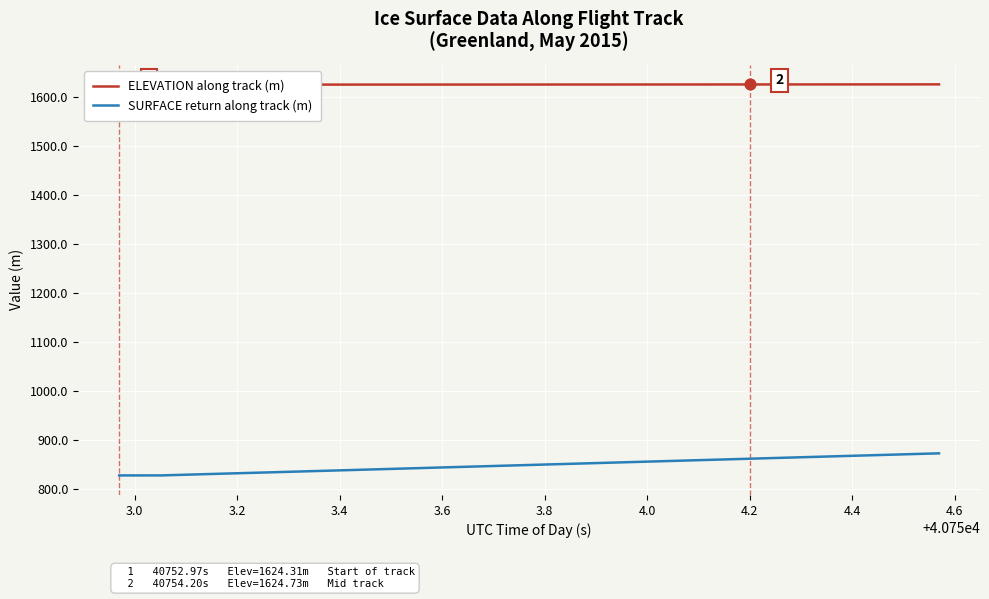

What is the highest value of the SURFACE return along track (m) series?

871.8